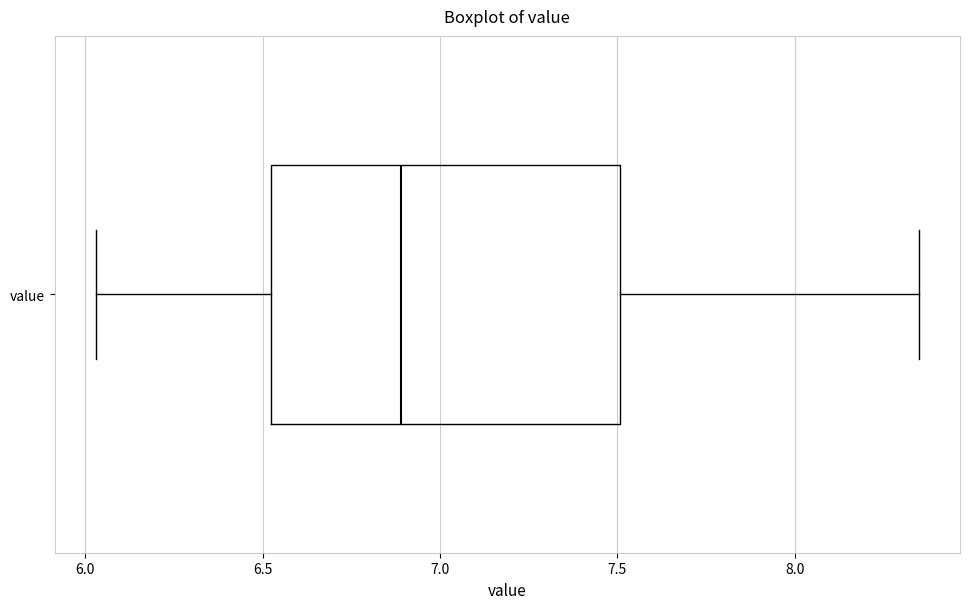

Where is the left edge of the box for value on the x-axis? The values are not printed on the chart, so give them approximately, as read against the axis.

6.50